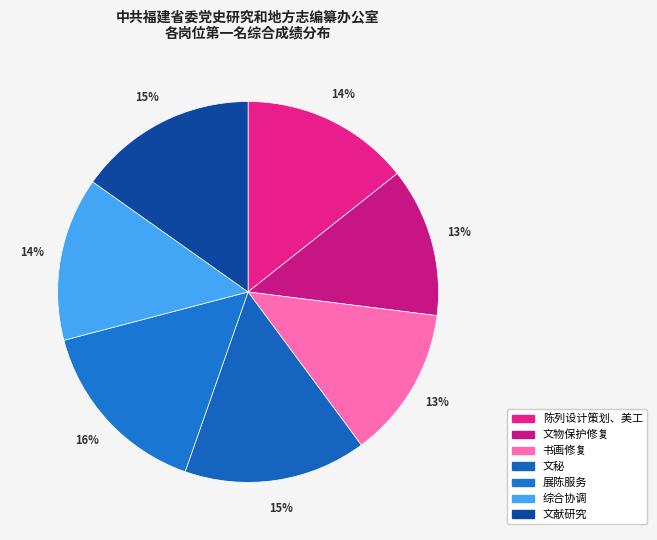

To the nearest percent, what is the difference between the largest and smallest slice percentages?

3%